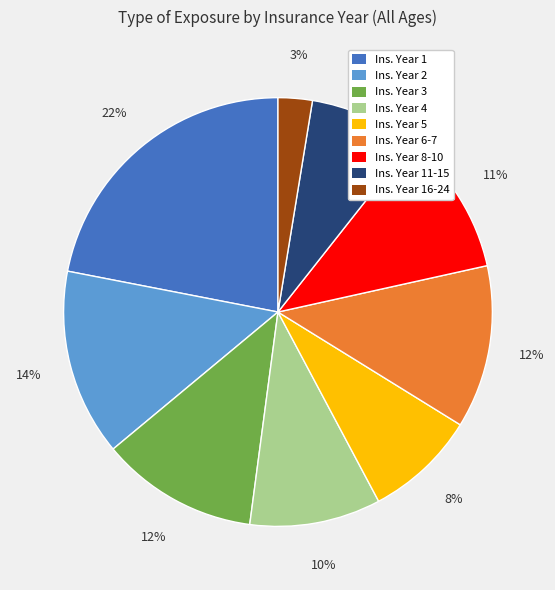

How many segments does this pie chart have?

9